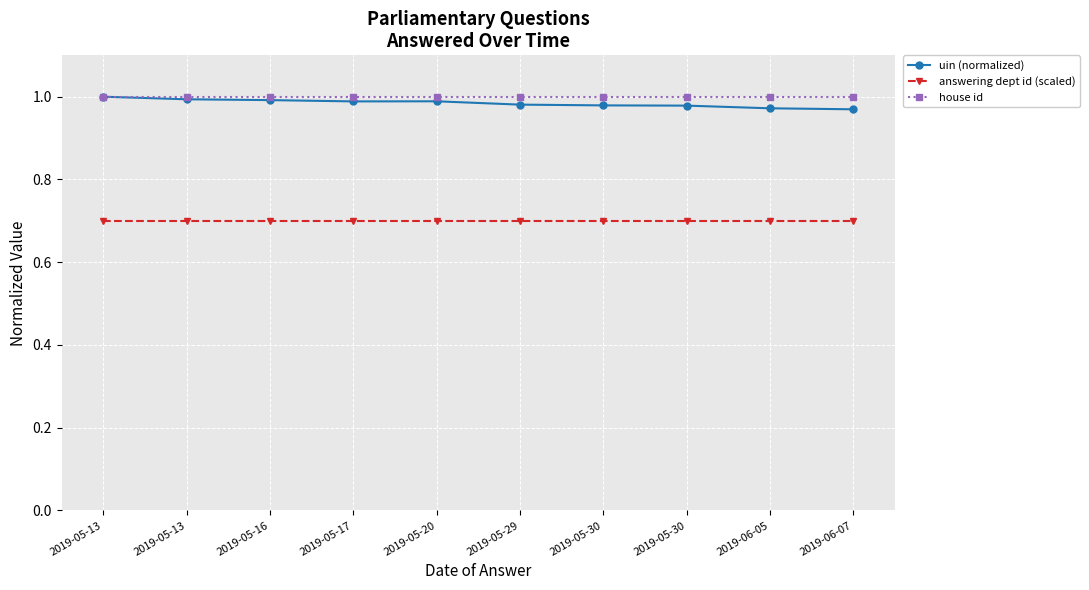

What is the minimum value for answering dept id (scaled)?

0.7